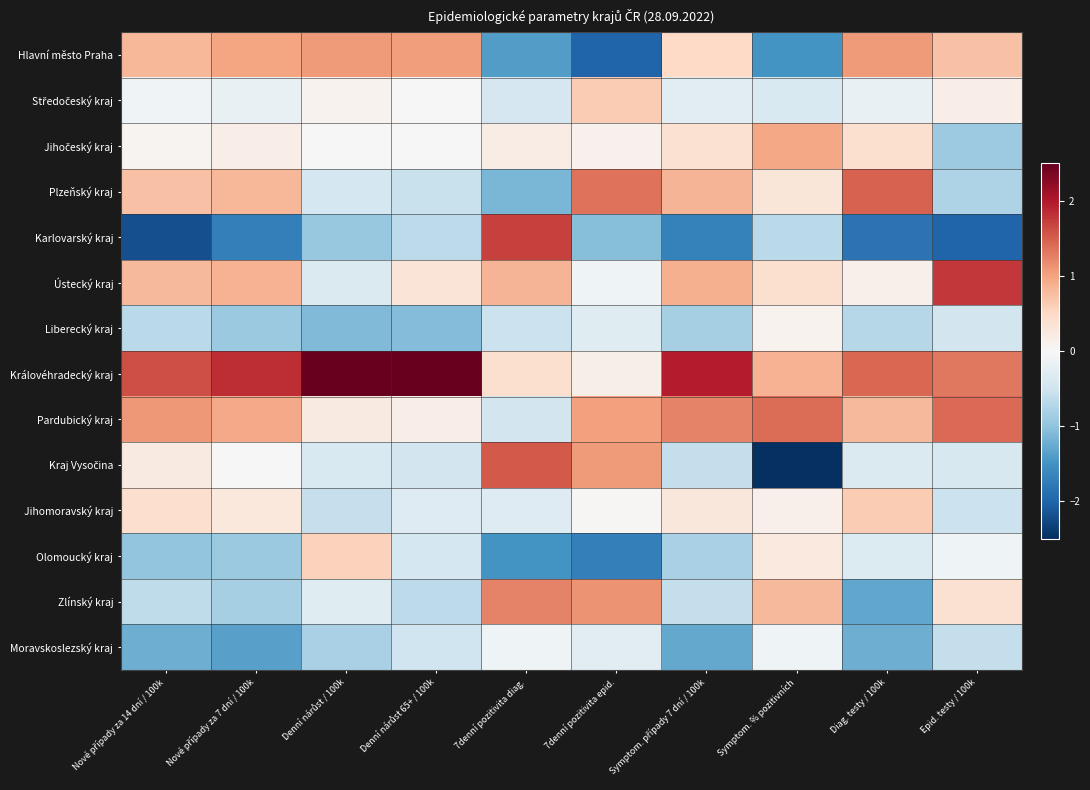

Between Nové případy za 7 dní / 100k and 7denní pozitivita diag., which series saw the biggest shift?

Karlovarský kraj